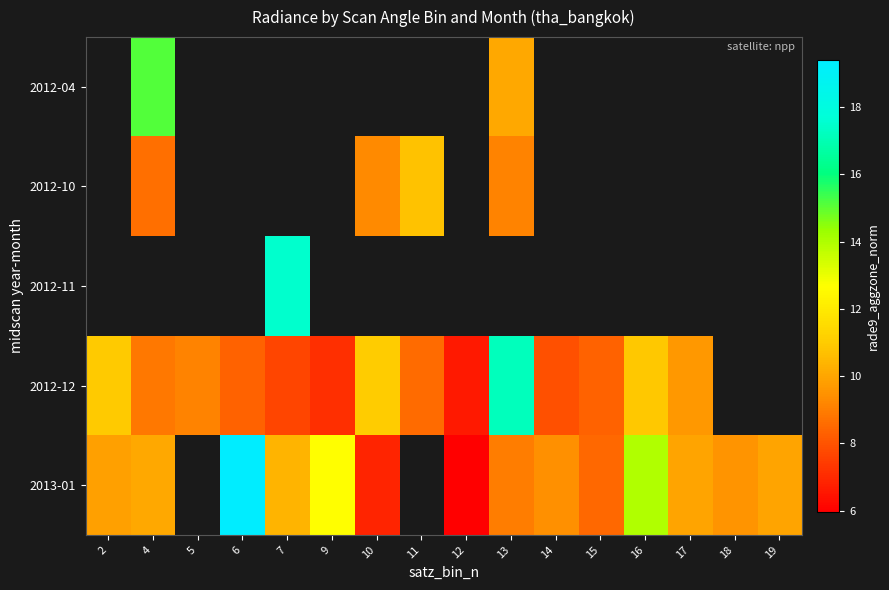

Which label corresponds to the largest value in the chart?

6